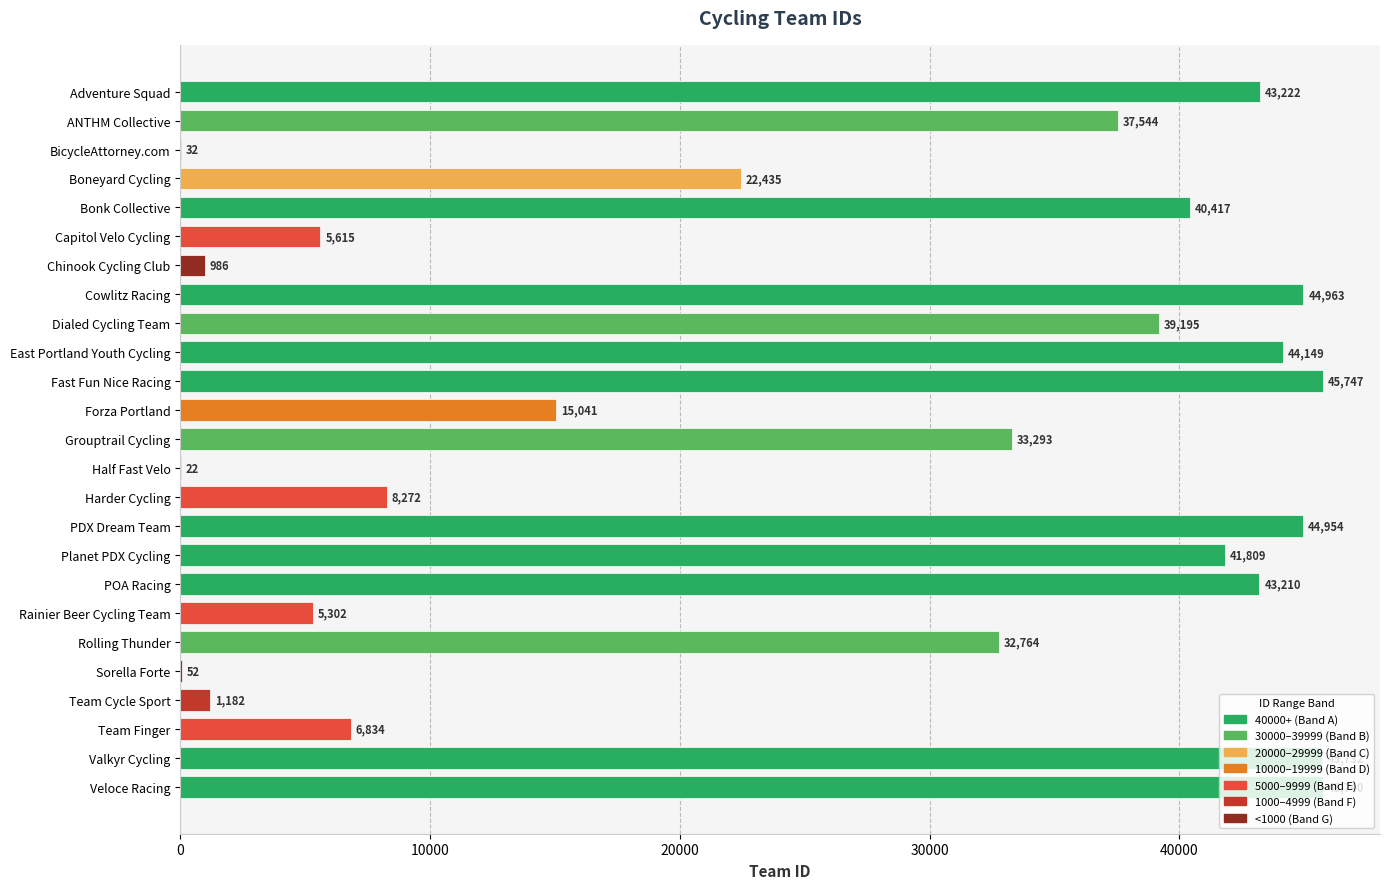

What is the change in value from Half Fast Velo to Veloce Racing?

+45718